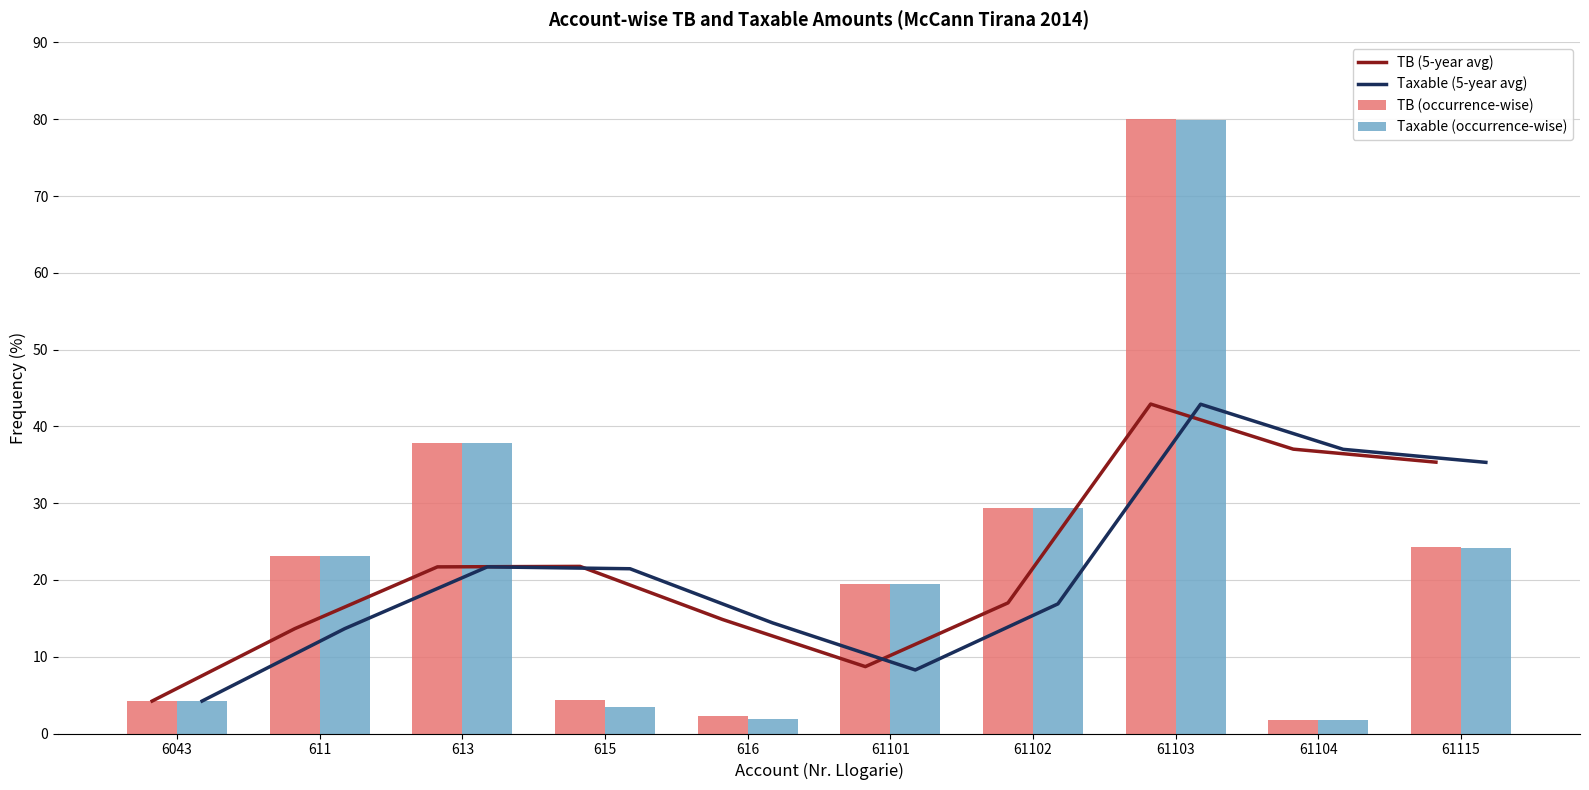

Count the number of data series in this chart.

4